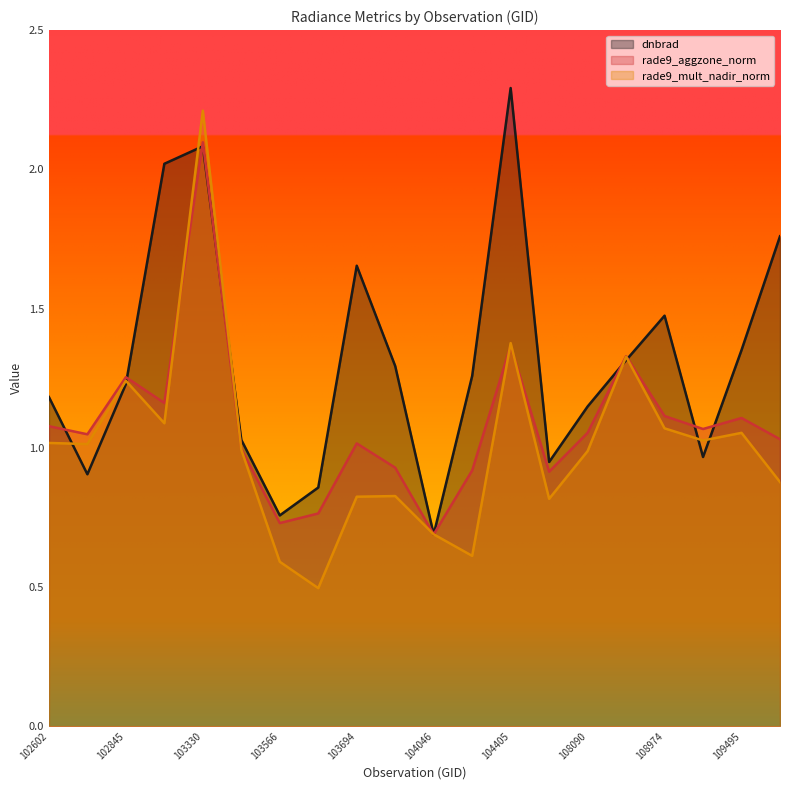

What is the difference between the maximum and minimum values in the dnbrad series?

1.6